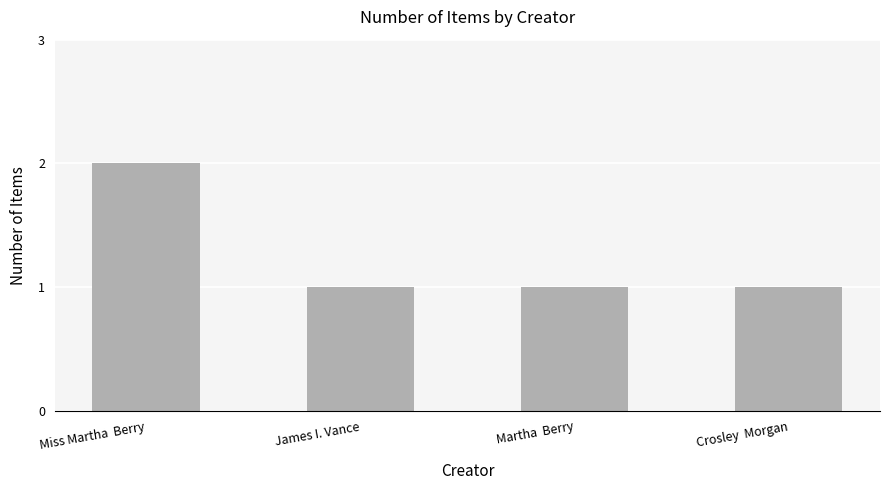

Does the chart contain stacked bars?

No